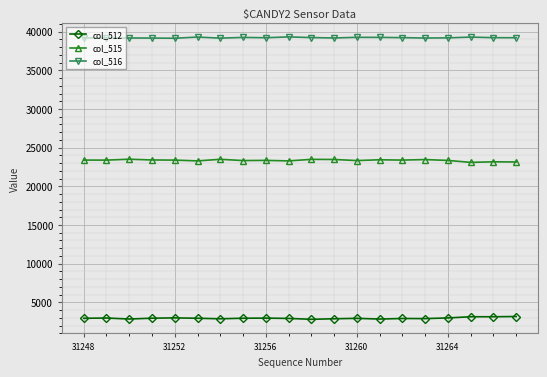

What is the value of the col_515 point at the 10th from the left?

23290